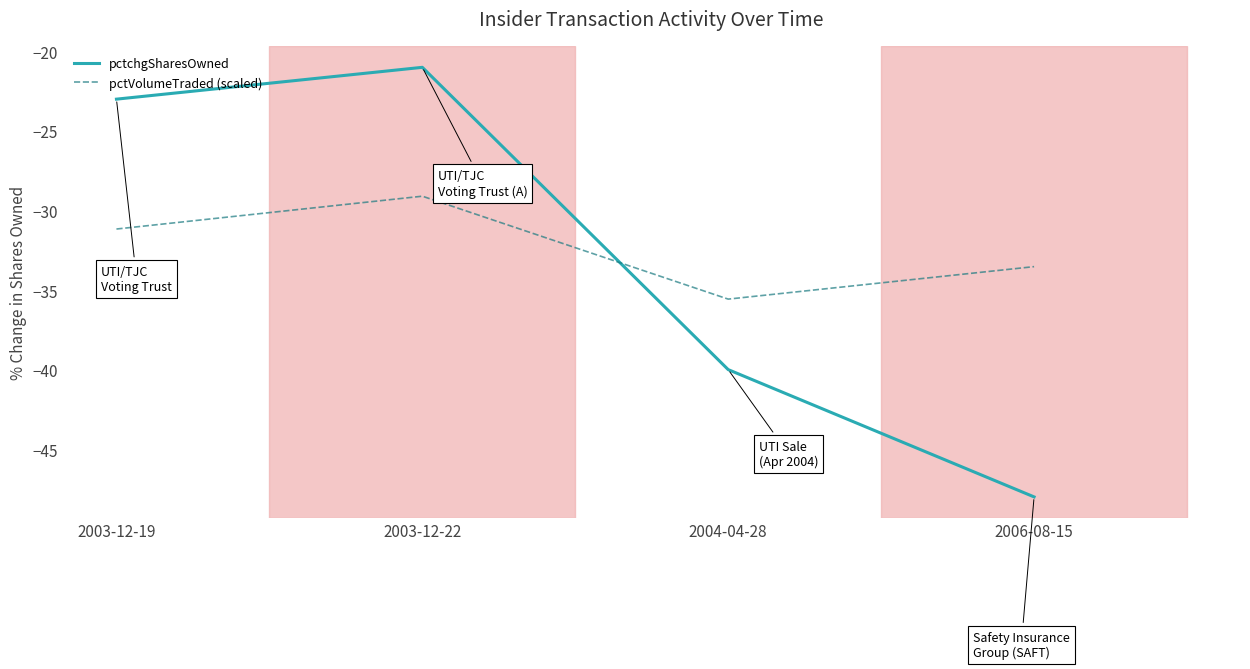

True or false: pctVolumeTraded (scaled) has more than 2 points higher than both neighbors.

False